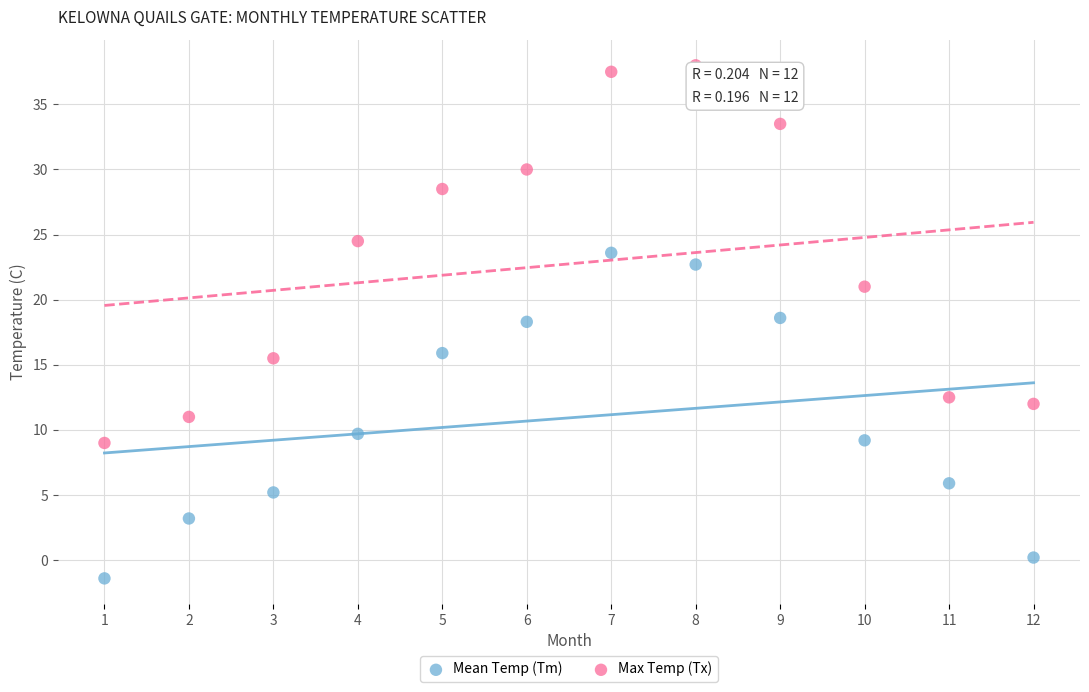

Which series reaches the minimum Y coordinate?

Mean Temp (Tm)